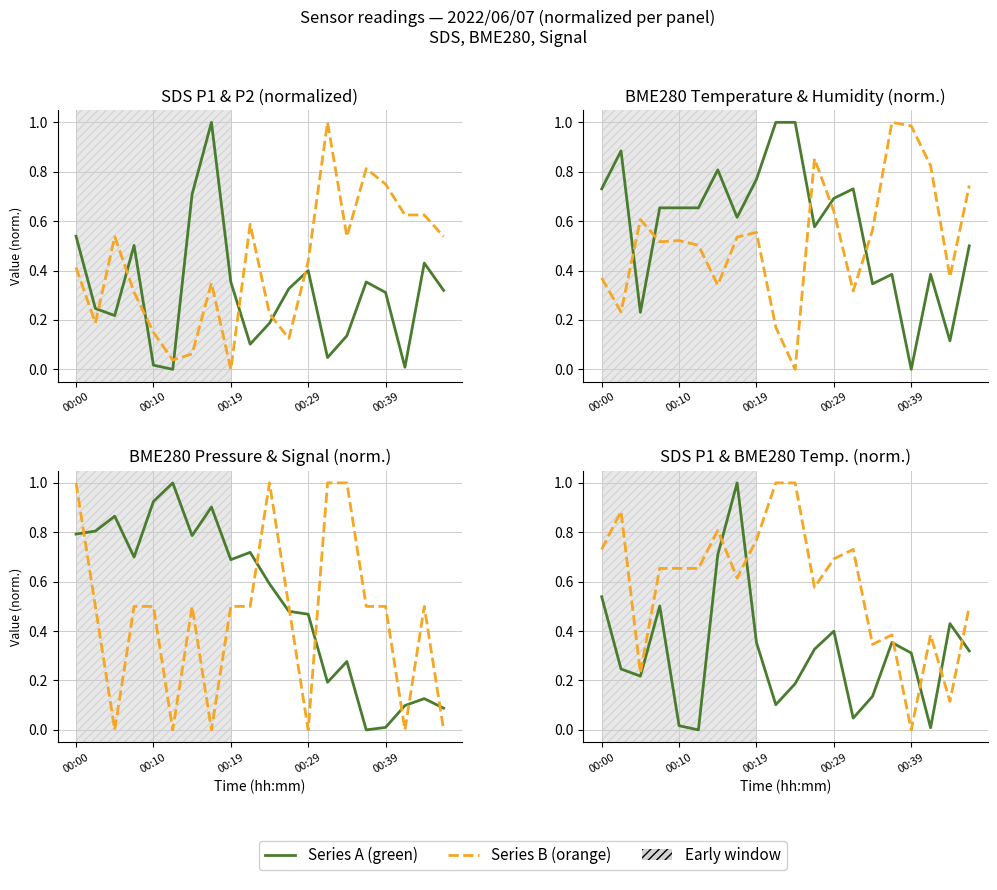

Where is the first local maximum for Signal?

6